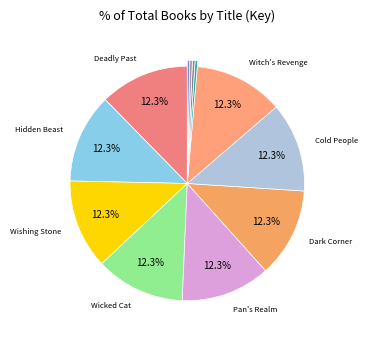

How many segments does this pie chart have?

12